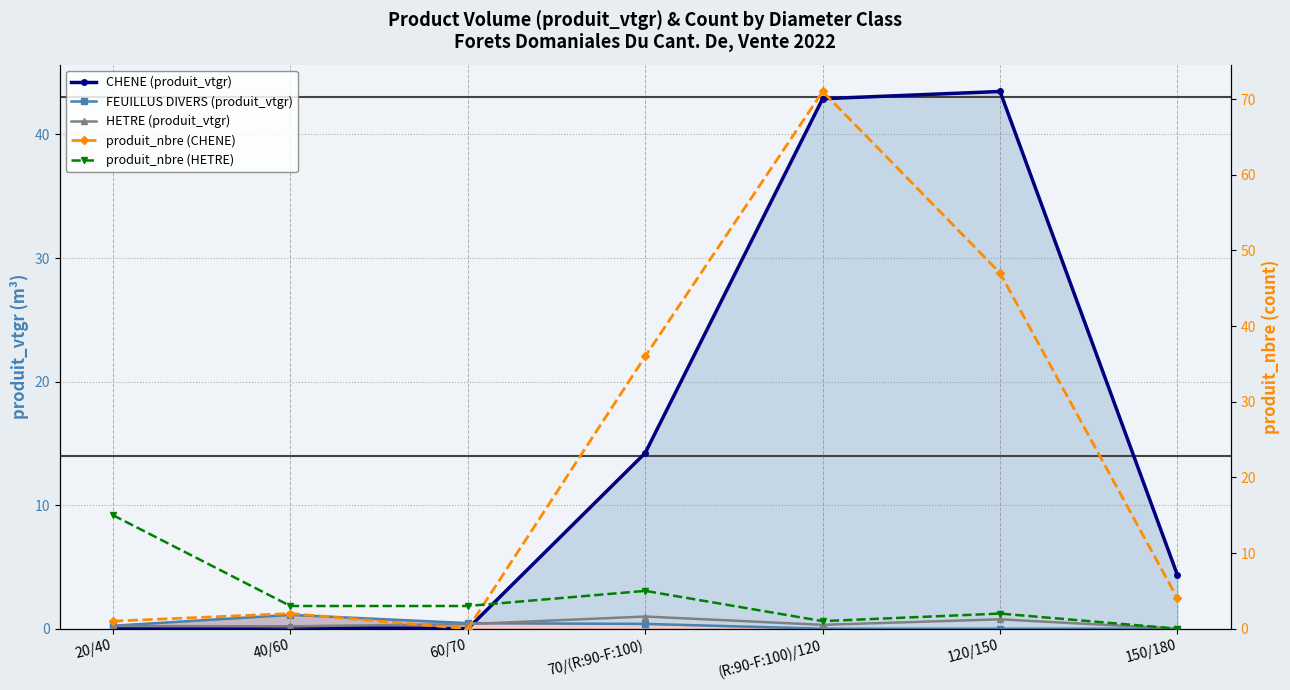

Which category has the lowest value in the produit_nbre (HETRE) series?

150/180